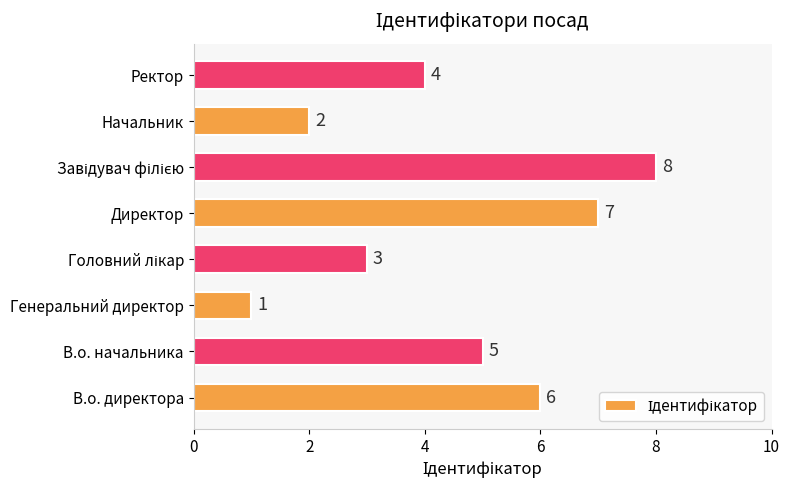

What is the smallest value displayed?

1